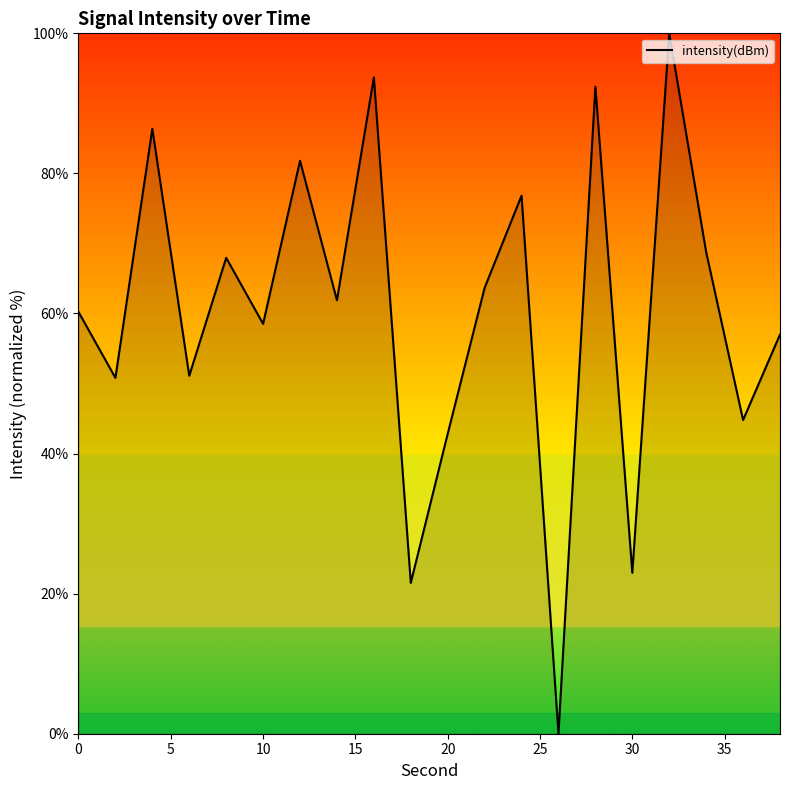

What is the greatest value displayed?

100.0